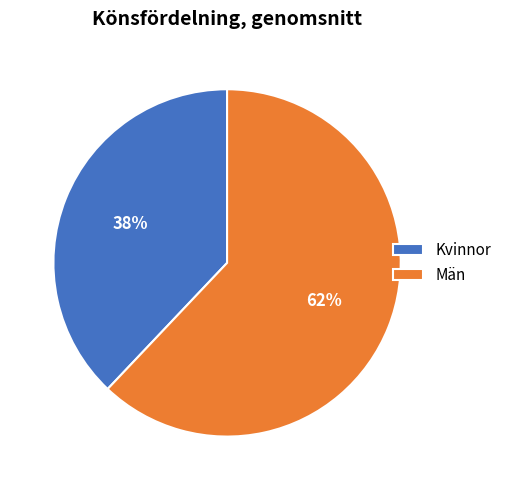

True or false: Män accounts for 76% of the total.

False